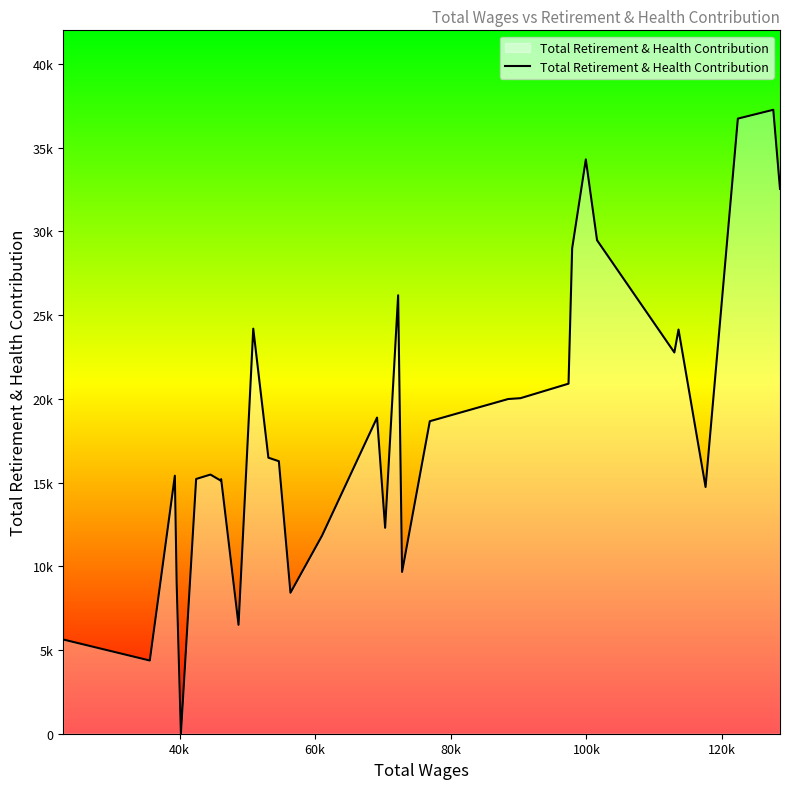

Does the chart have visible grid lines?

No